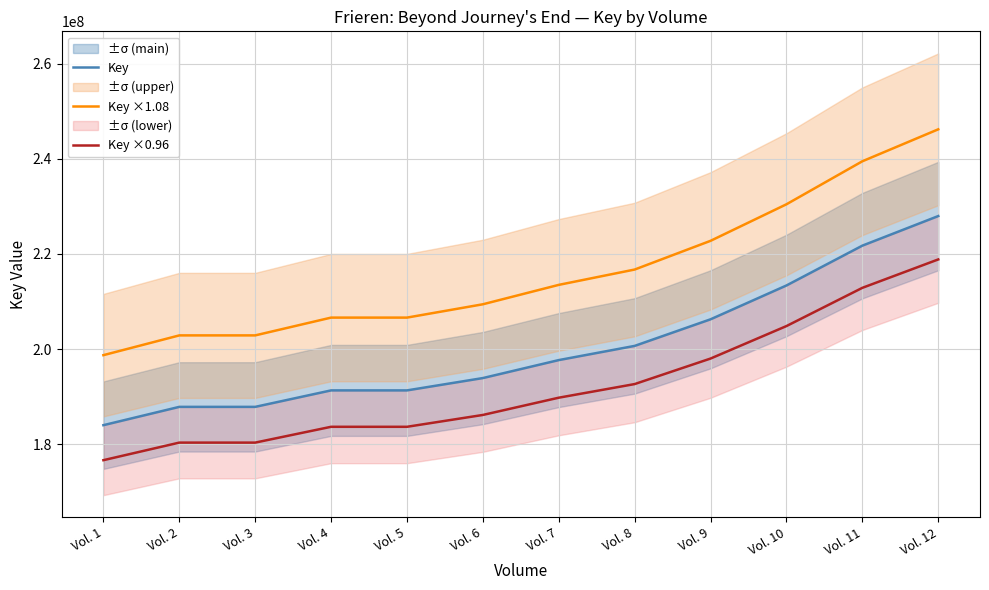

At which category is the sum across all series the highest?

Vol. 12